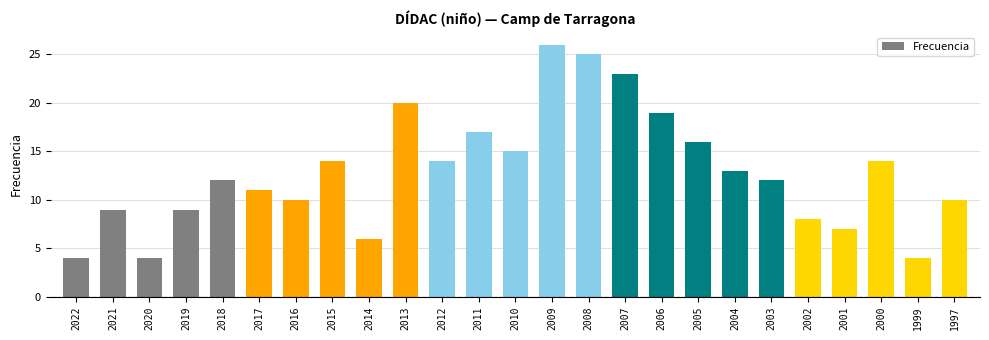

What is the sum of all values?

322